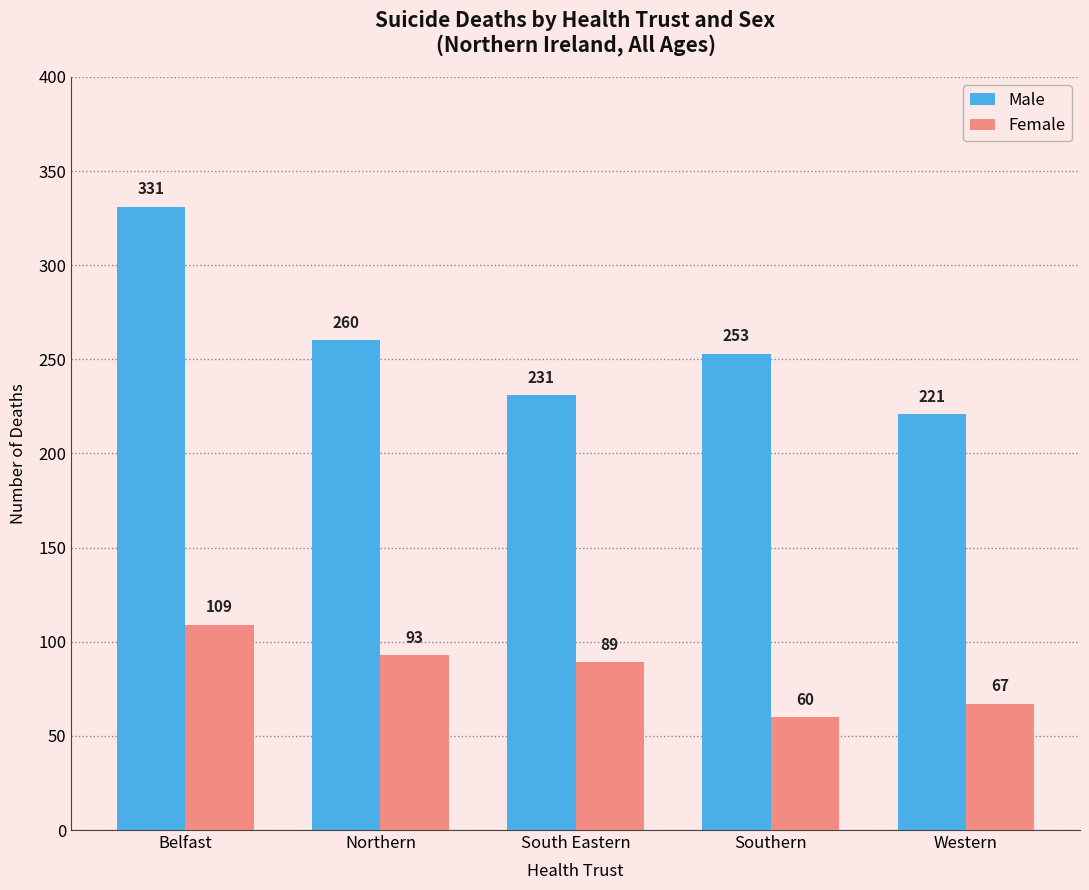

Reading left to right, list all the values displayed in this chart.

Male: Belfast=331	Northern=260	South Eastern=231	Southern=253	Western=221
Female: Belfast=109	Northern=93	South Eastern=89	Southern=60	Western=67